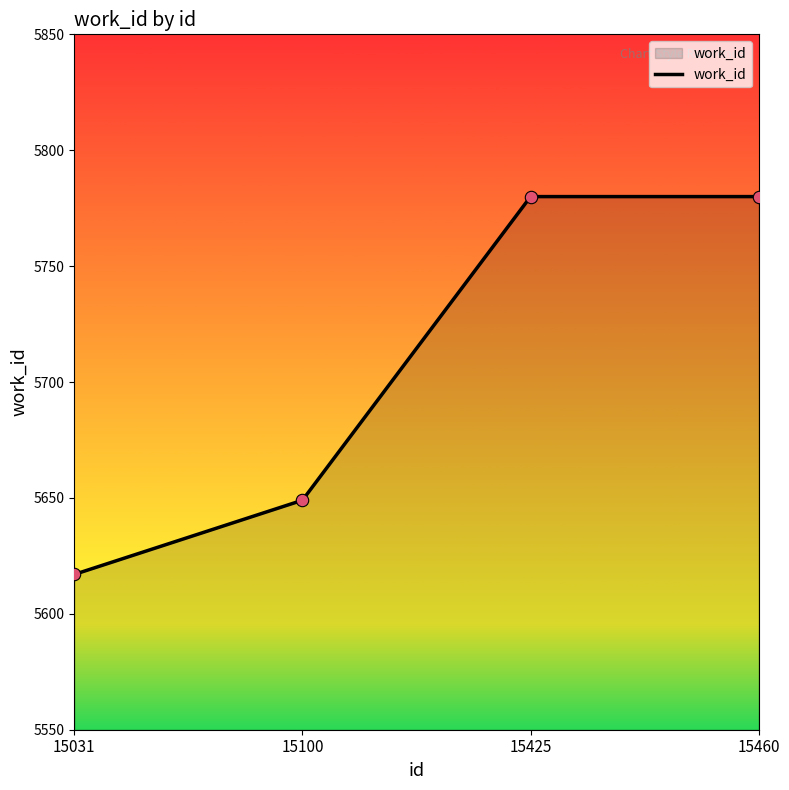

What is the change in value from 15100 to 15425?

+131